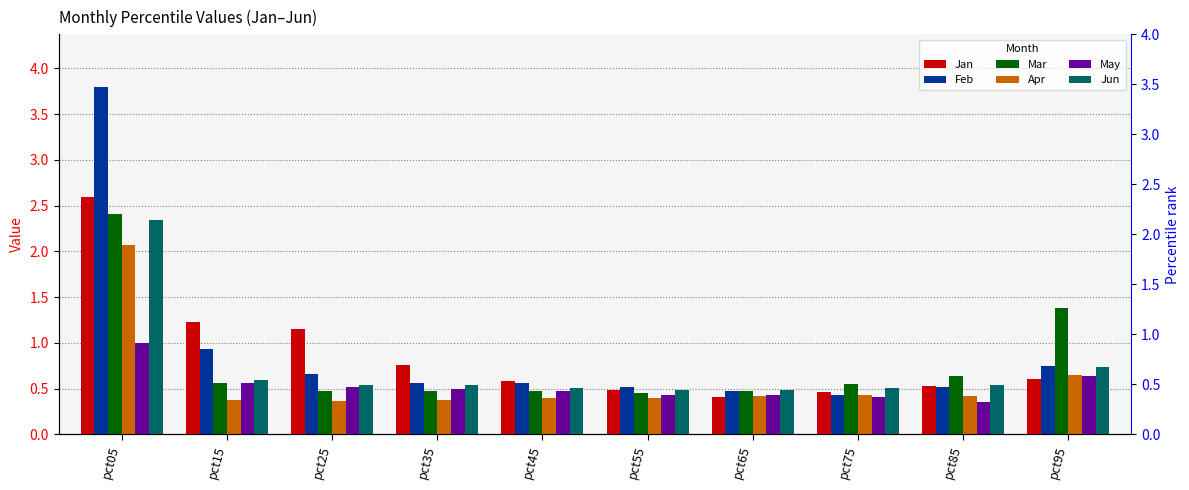

What are all the series names shown in the legend?

Jan, Feb, Mar, Apr, May, Jun